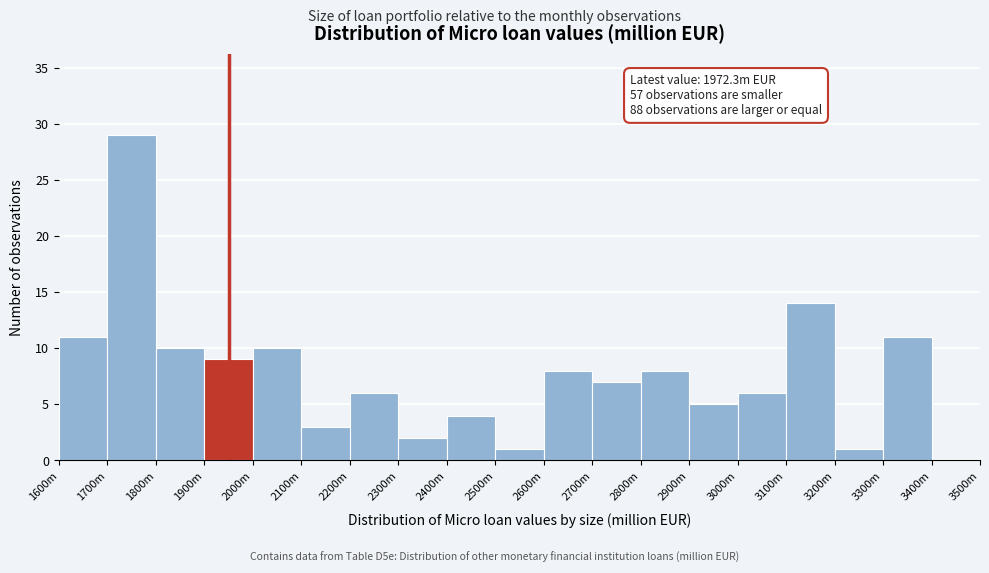

Reading right to left, list all the values displayed in this chart.

3400m=0	3300m=11	3200m=1	3100m=14	3000m=6	2900m=5	2800m=8	2700m=7	2600m=8	2500m=1	2400m=4	2300m=2	2200m=6	2100m=3	2000m=10	1900m=9	1800m=10	1700m=29	1600m=11